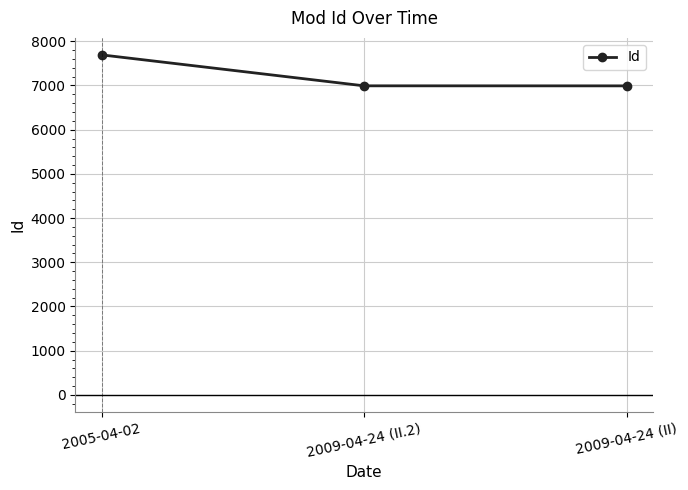

The value at 2005-04-02 is 3059. True or false?

False